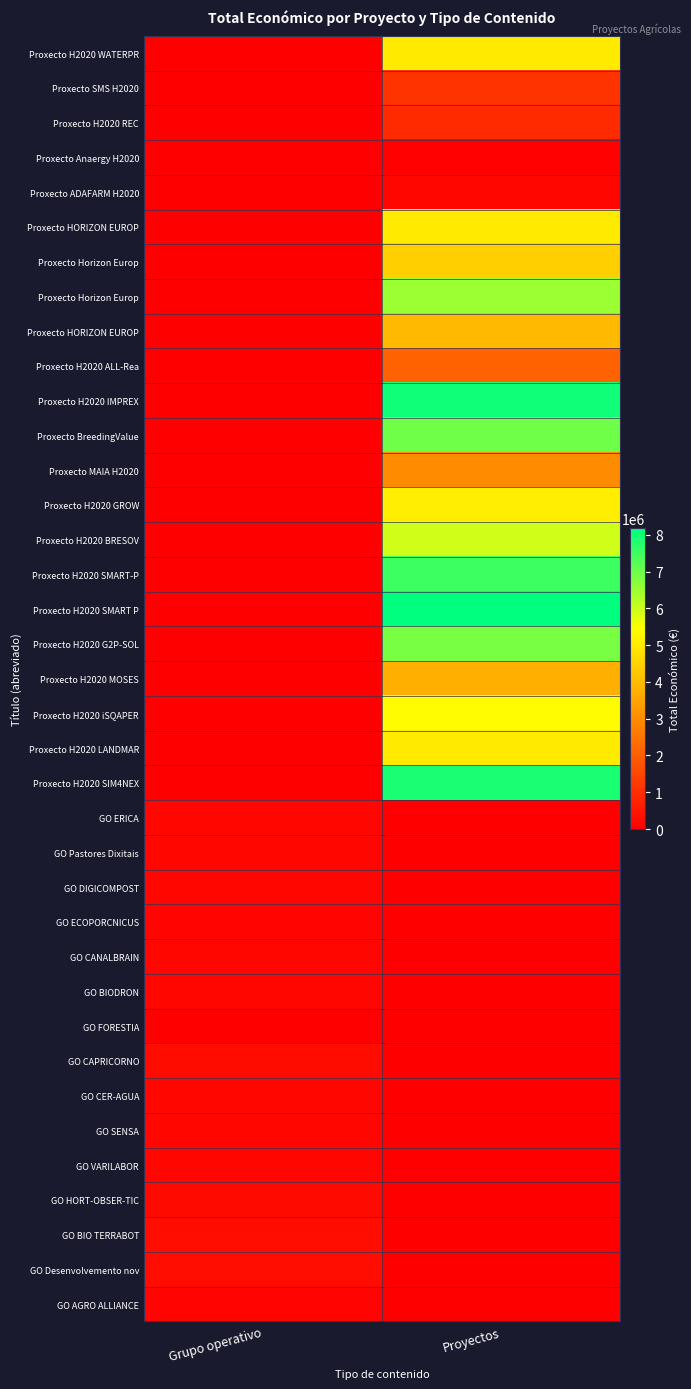

At which category does the chart reach its peak across all series?

Proyectos